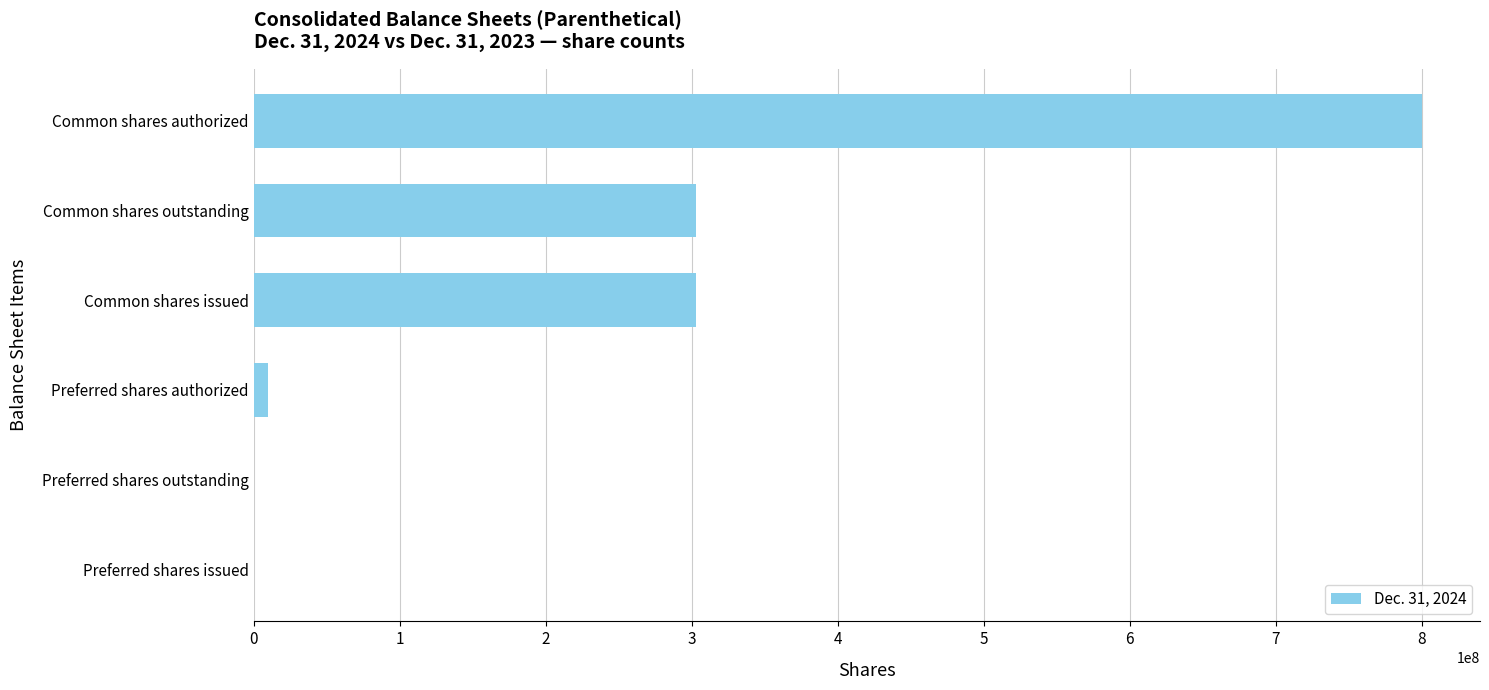

Reading bottom to top, what are all the values shown in this chart?

Preferred shares issued=0	Preferred shares outstanding=0	Preferred shares authorized=10000000	Common shares issued=302959782	Common shares outstanding=302959782	Common shares authorized=800000000